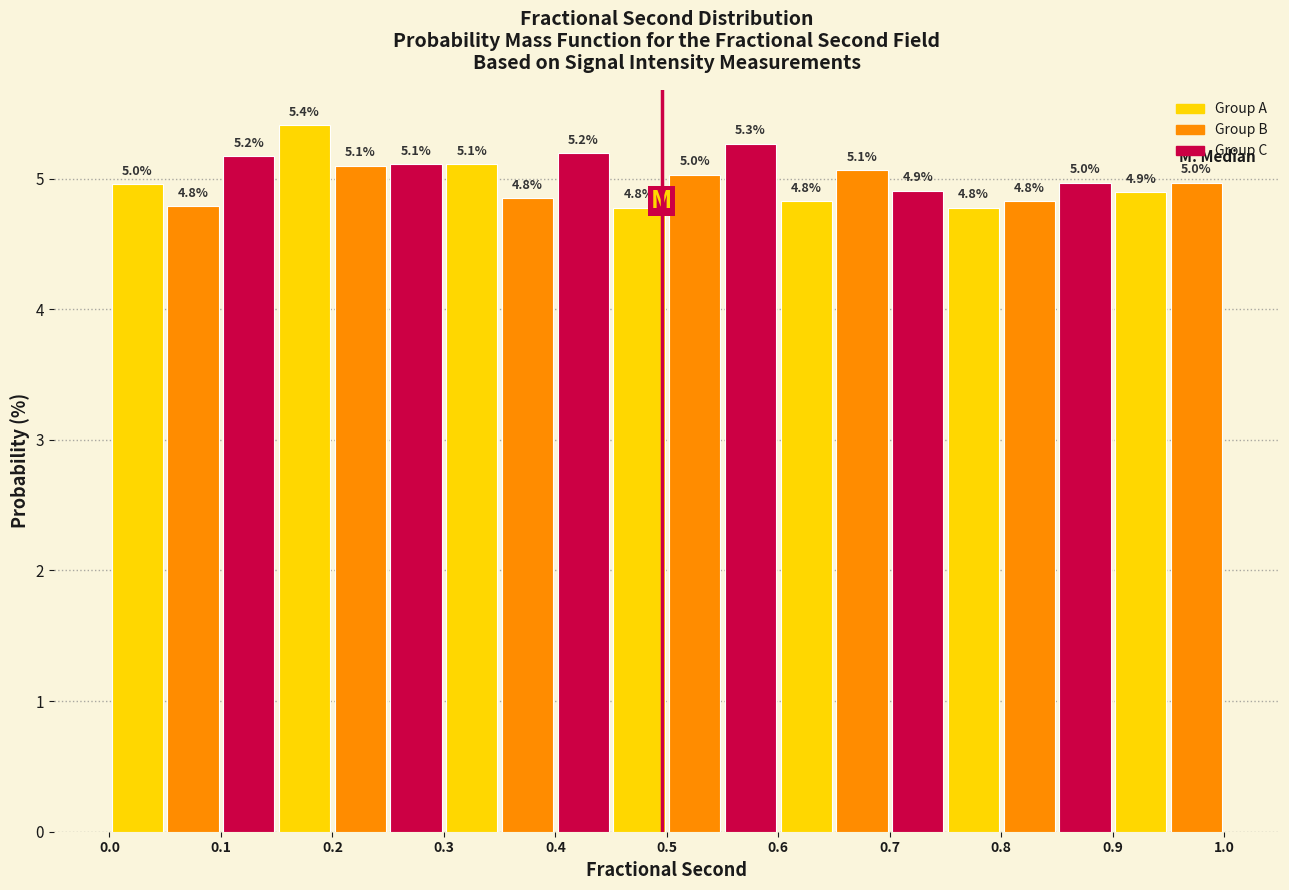

Which range on the x-axis has the tallest bar?

0.15 to 0.20